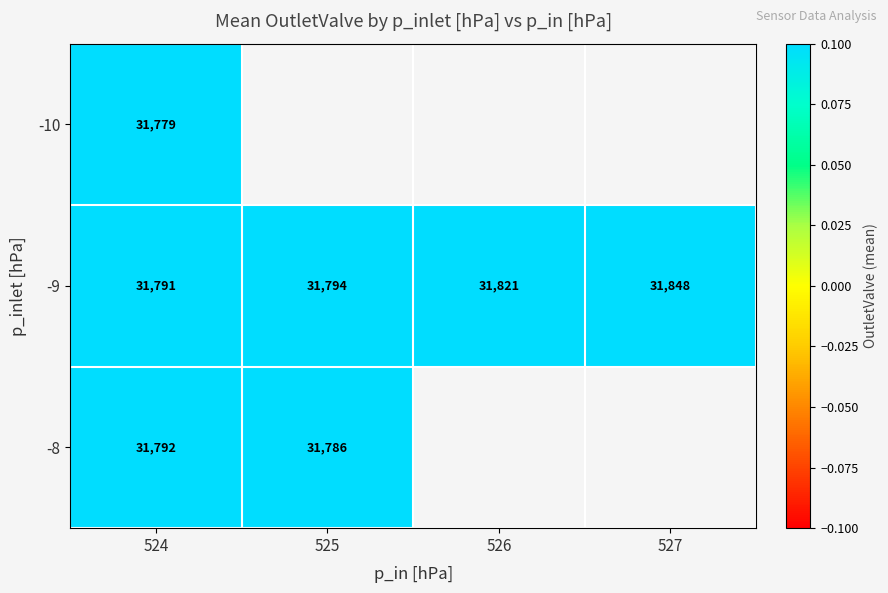

Which category has the highest value across all series?

527